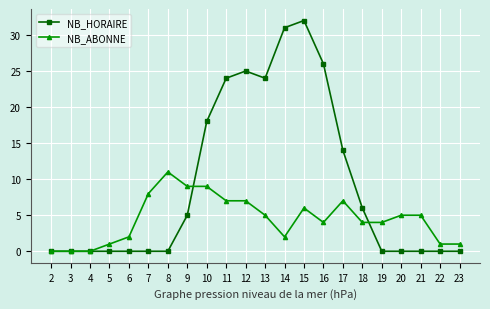

Which series has the widest spread of values?

NB_HORAIRE